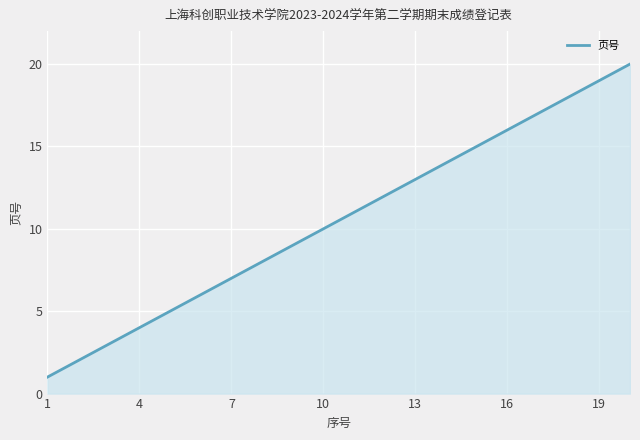

Reading left to right, transcribe all the data shown in this chart.

1	2	3	4	5	6	7	8	9	10	11	12	13	14	15	16	17	18	19	20